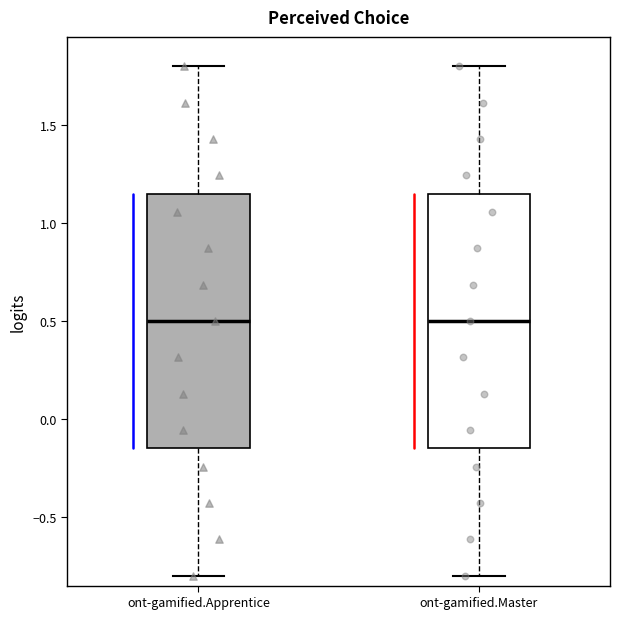

Reading left to right, transcribe this box plot: for each box, give where its median line is, the range the box spans, and where its two whiskers end, as read against the y-axis. The values are not printed on the chart, so give them approximately, as read against the axis.

ont-gamified.Apprentice: median 0.50, box -0.15 to 1.15, whiskers -0.80 to 1.80
ont-gamified.Master: median 0.50, box -0.15 to 1.15, whiskers -0.80 to 1.80